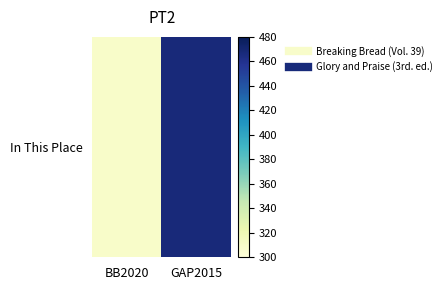

Count the values in the range 309 to 467.

2